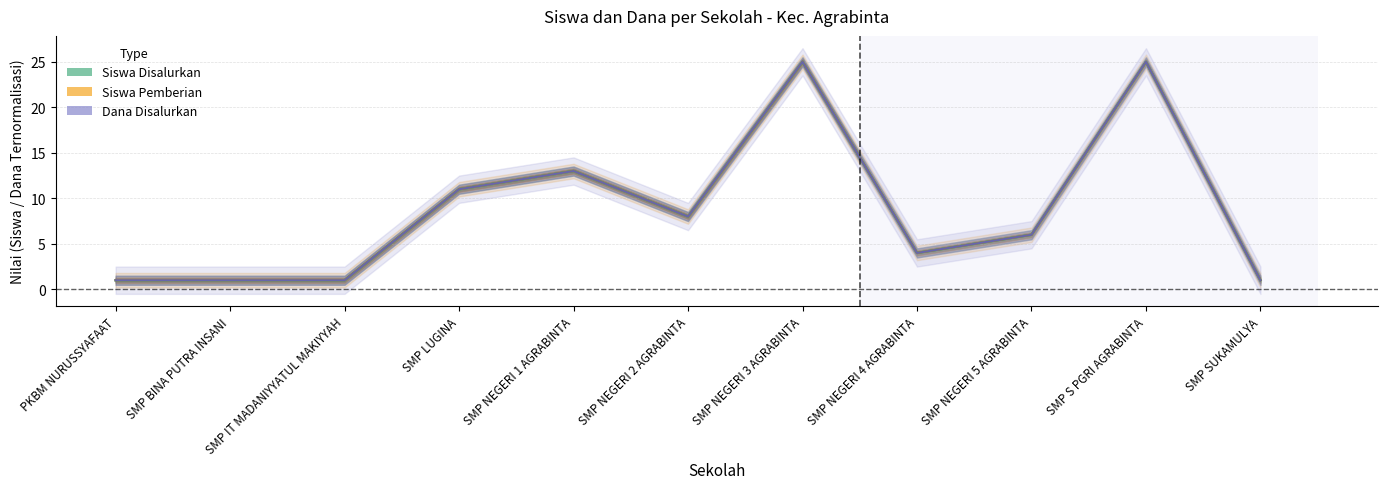

What position from the left is SMP NEGERI 2 AGRABINTA?

6